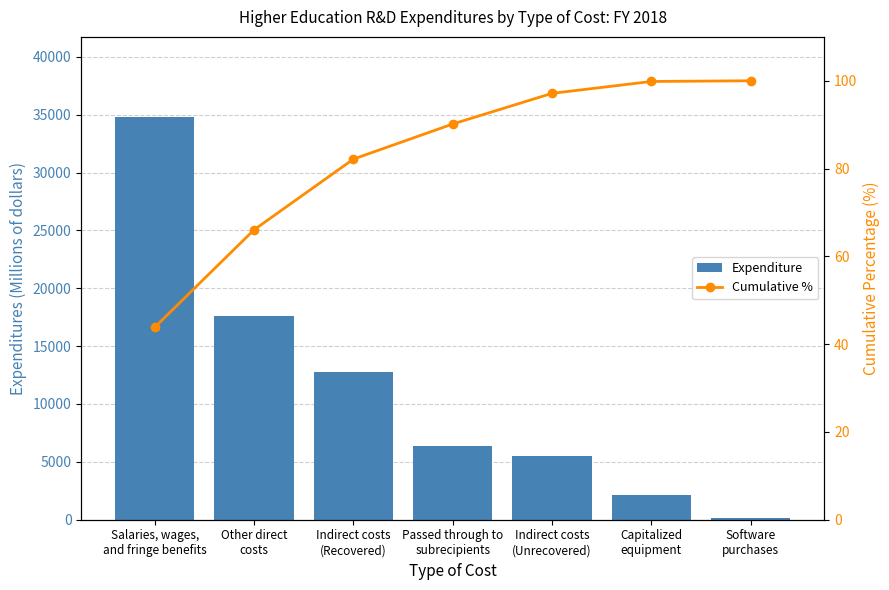

What is the spread (max minus min) of values at Indirect costs
(Recovered)?

12682.8